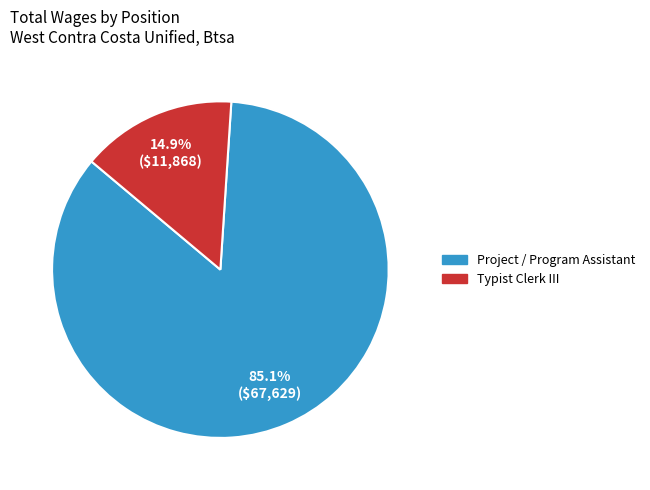

To the nearest percent, what portion does Typist Clerk III represent?

15%